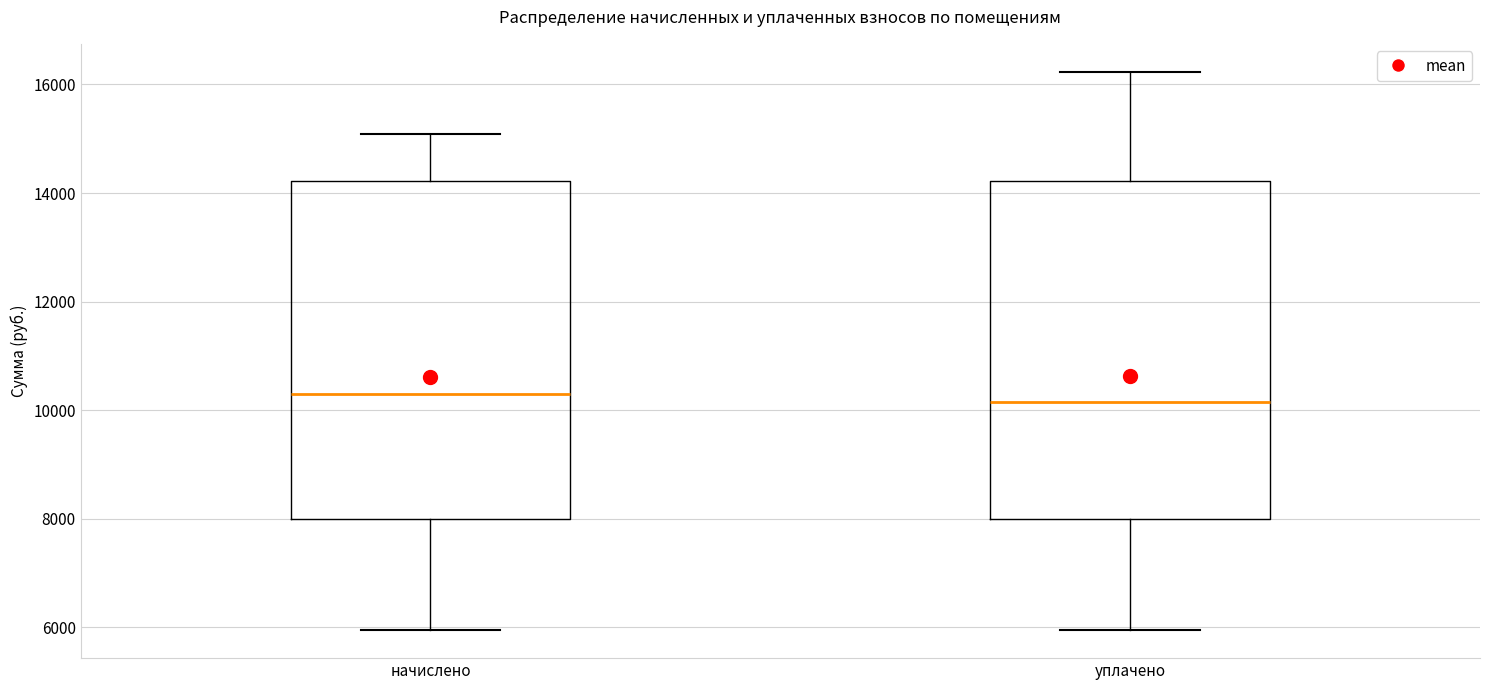

Reading left to right, transcribe this box plot: for each box, give where its median line is, the range the box spans, and where its two whiskers end, as read against the y-axis. The values are not printed on the chart, so give them approximately, as read against the axis.

начислено: median 10200, box 8000 to 14200, whiskers 6000 to 15000
уплачено: median 10200, box 8000 to 14200, whiskers 6000 to 16200